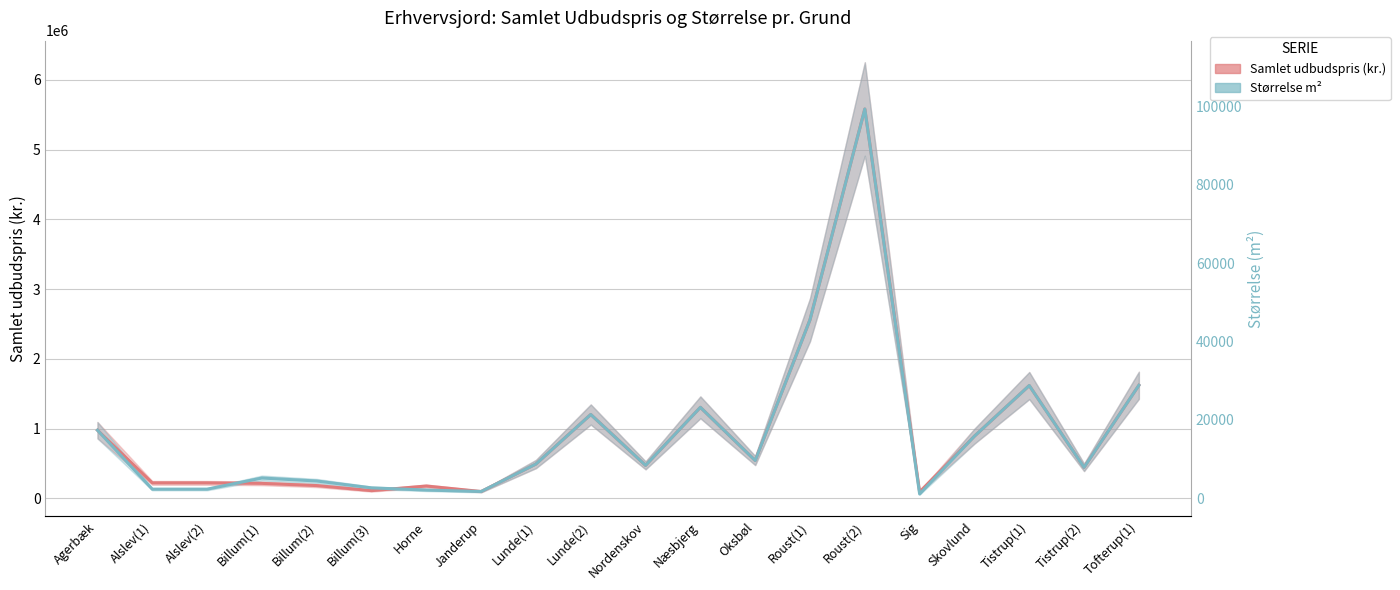

True or false: Samlet udbudspris (kr.) has a value of 1051107.4 at Tofterup(1).

False